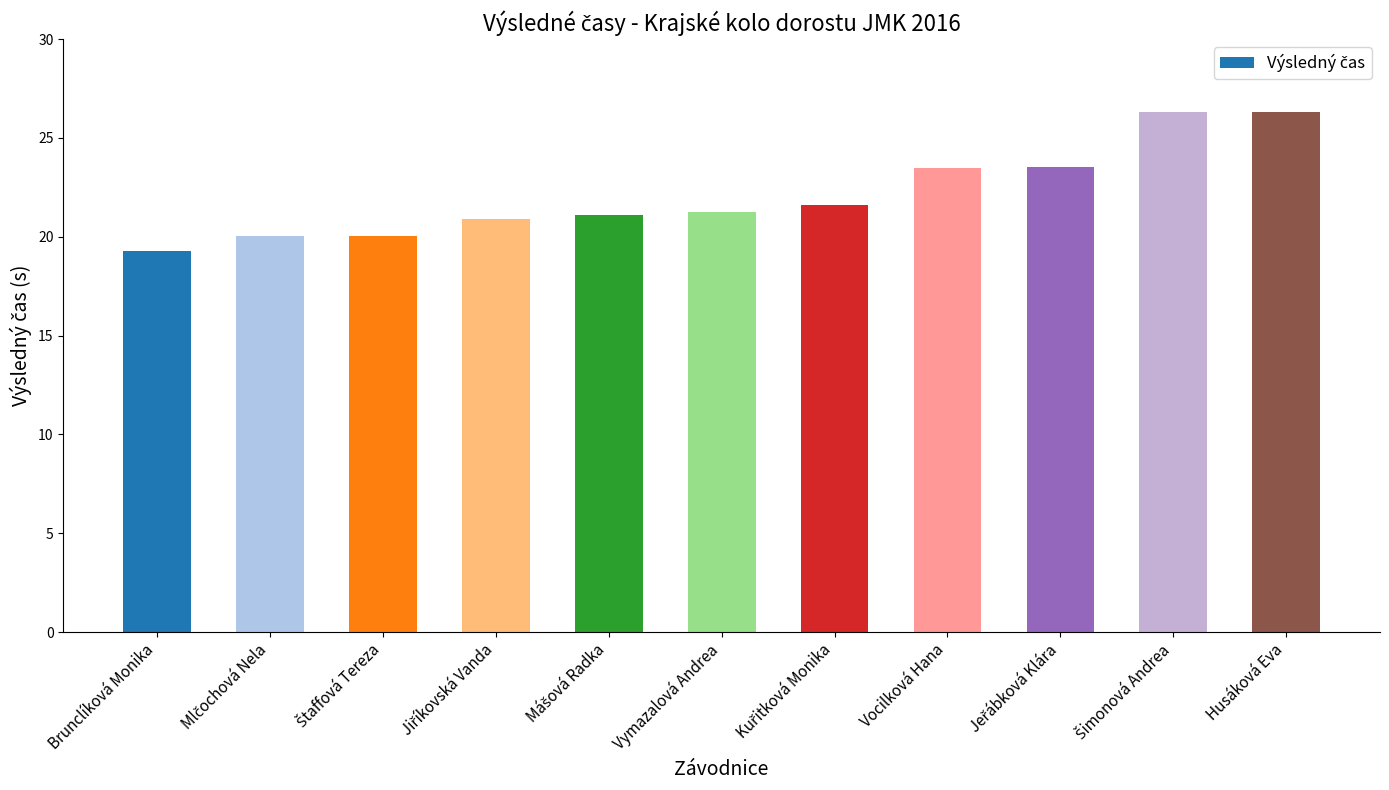

What is the label of the 4th bar from the right?

Vocilková Hana